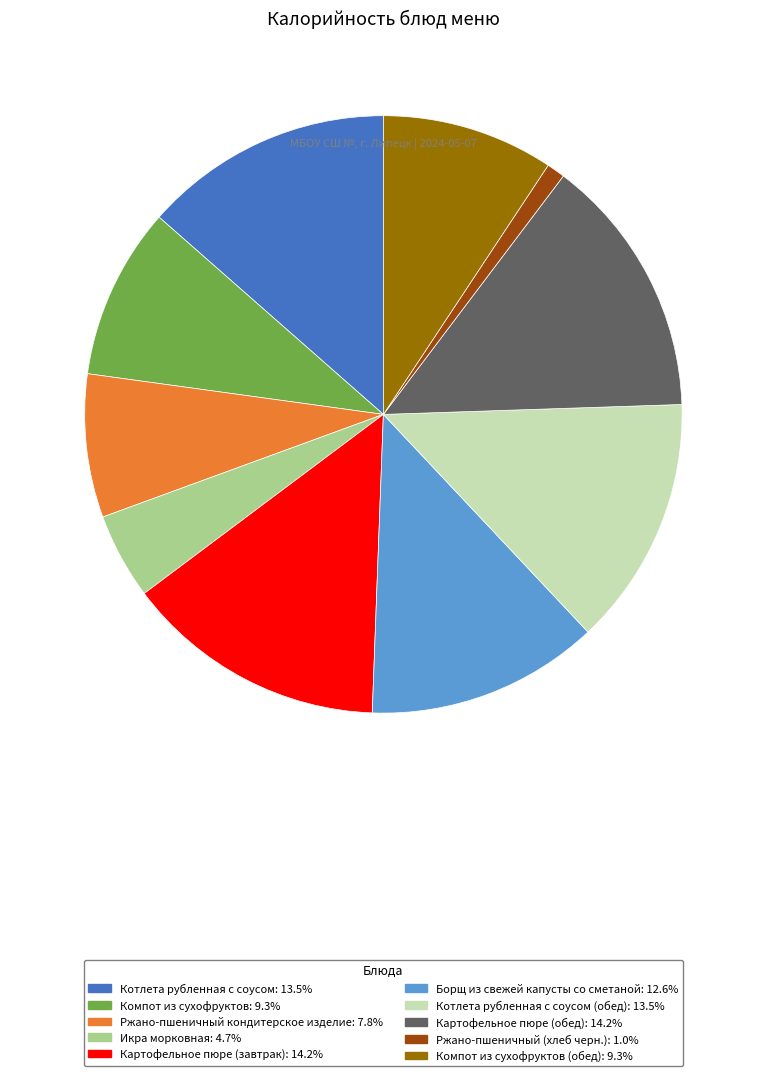

Is there a majority slice in this chart?

No